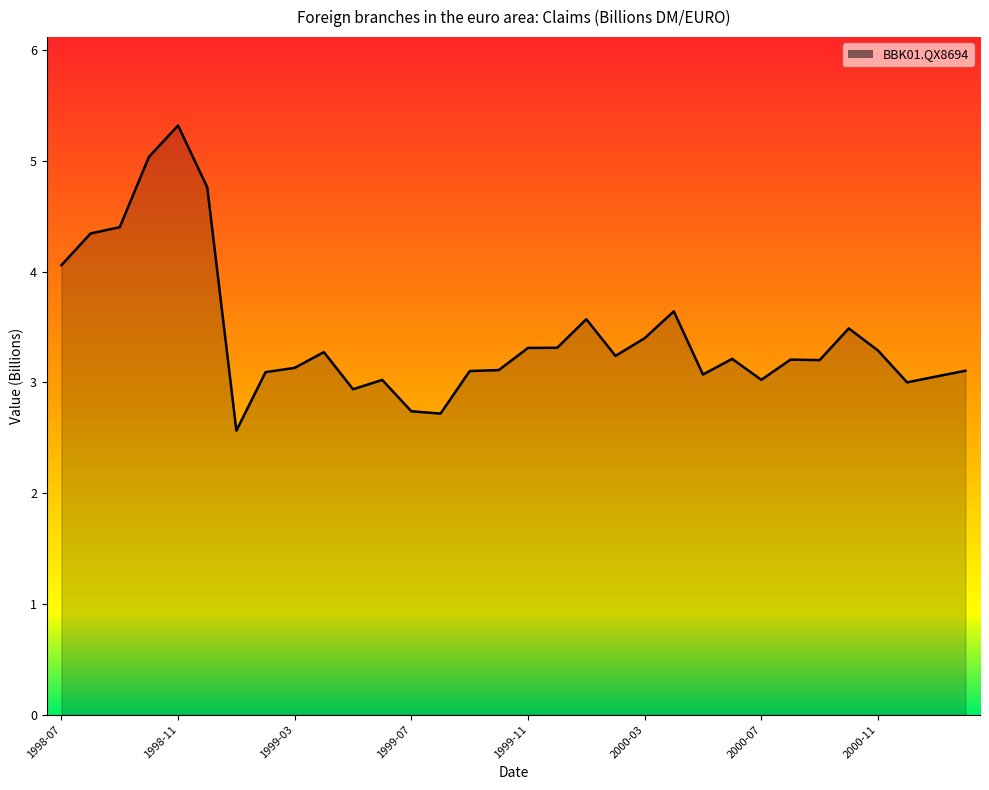

Count the number of categories in the chart.

32